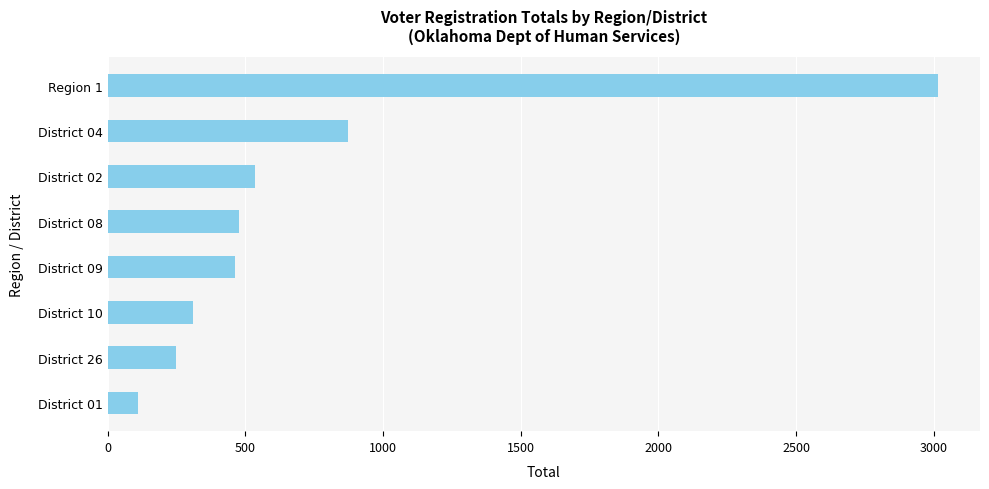

Reading bottom to top, list all the values displayed in this chart.

District 01=110	District 26=248	District 10=311	District 09=462	District 08=478	District 02=536	District 04=872	Region 1=3017